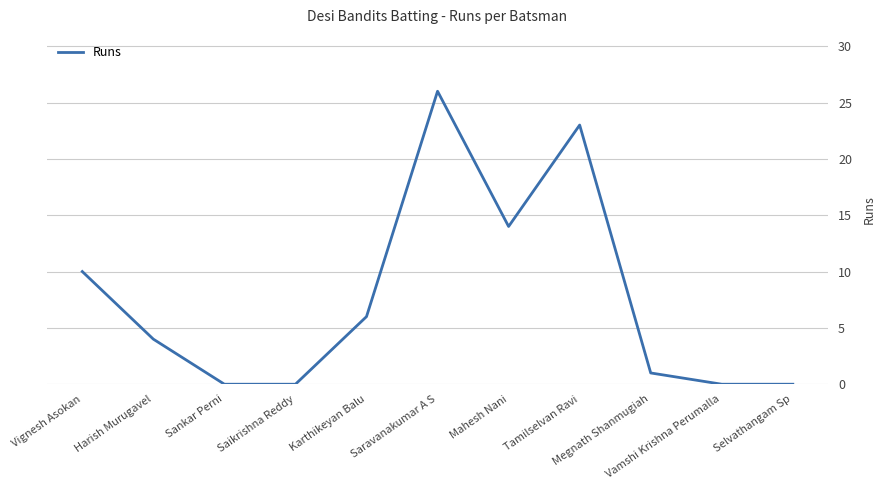

Where does the data first go above 4?

Vignesh Asokan